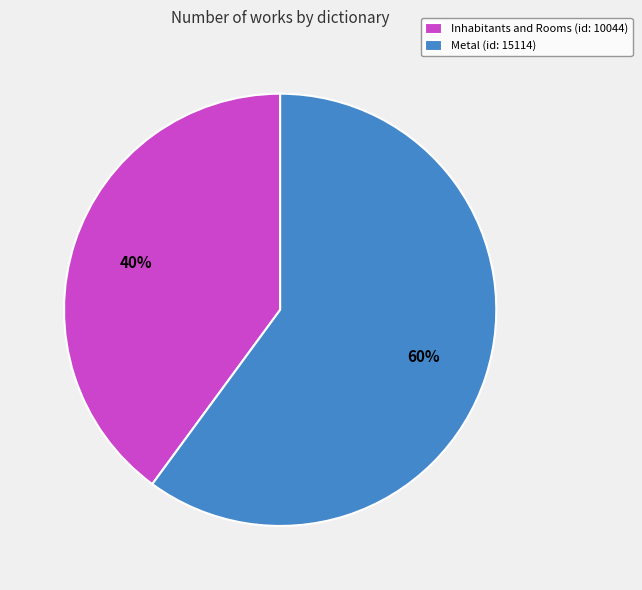

Does any single category account for the majority?

Yes